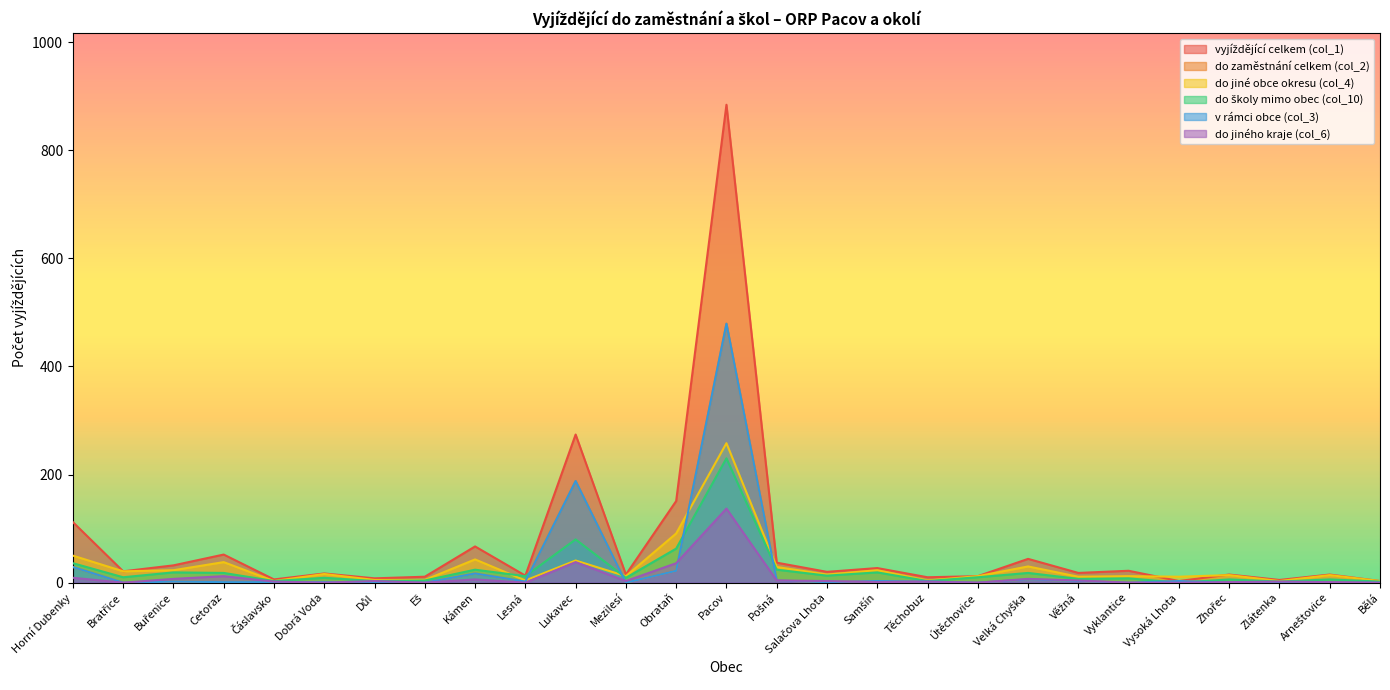

Where is do zaměstnání celkem (col_2) nearest to the value 239?

Lukavec